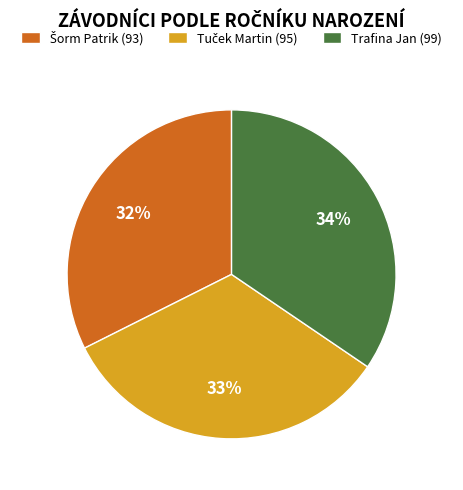

The Trafina Jan (99) slice represents 23% of the pie. True or false?

False